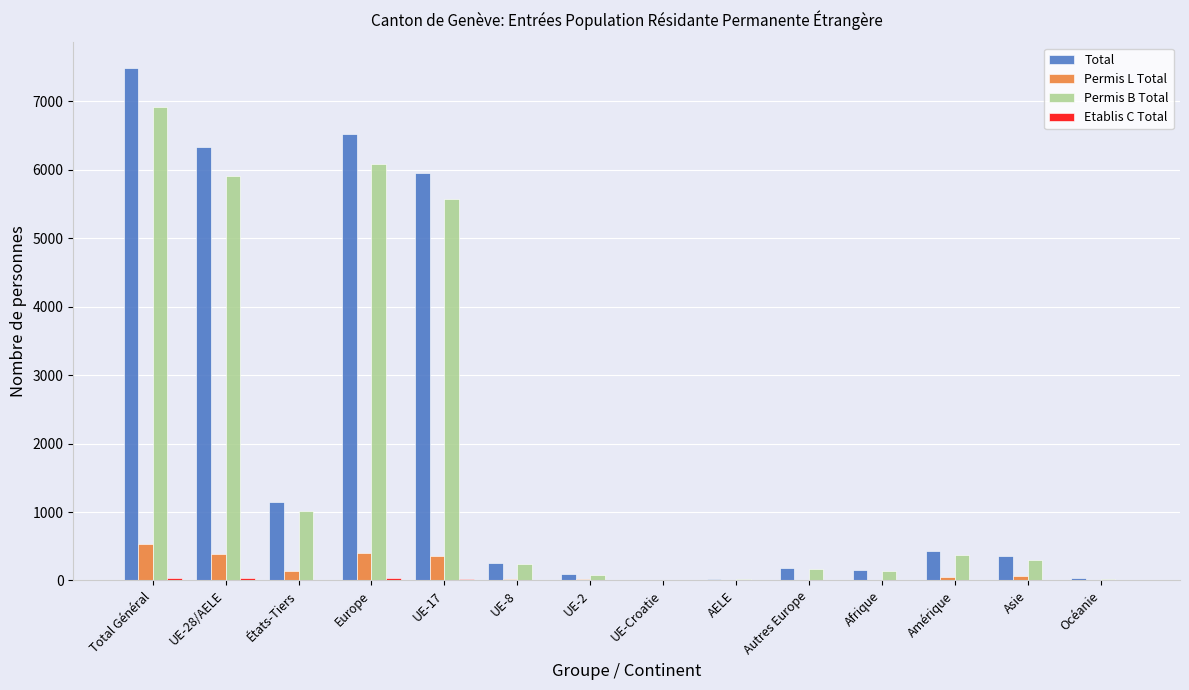

Between UE-28/AELE and Autres Europe, which series saw the biggest shift?

Total